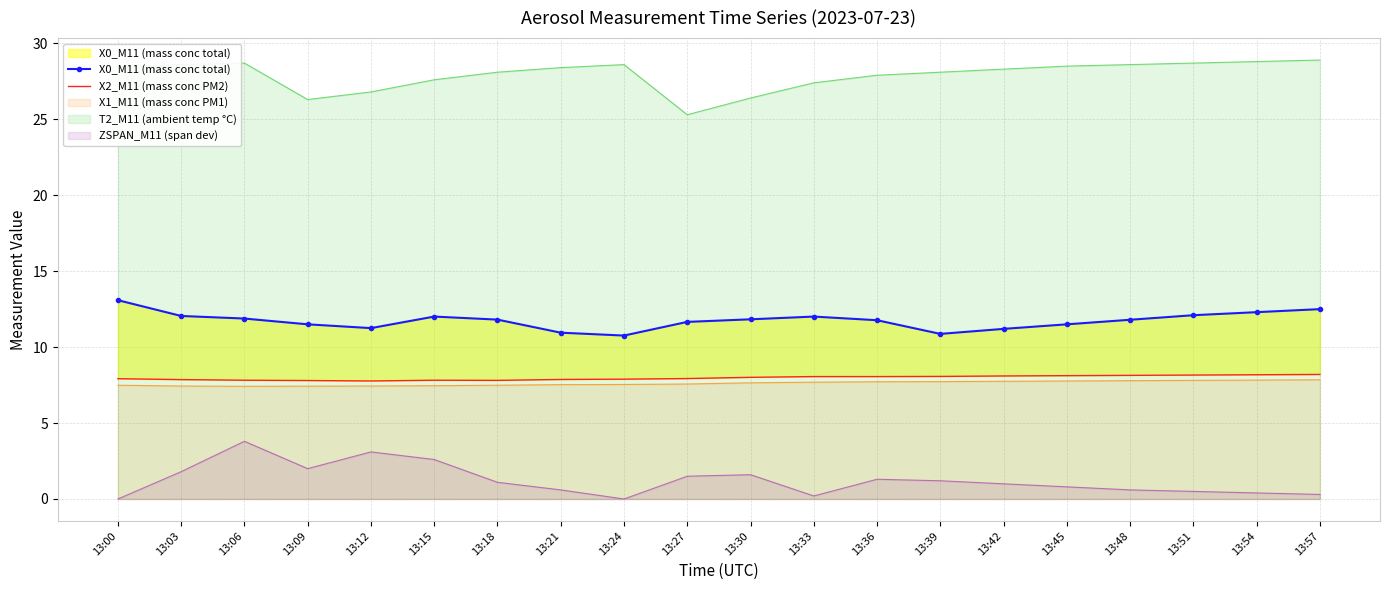

Where is the first local maximum for X2_M11 (mass conc PM2)?

13:15